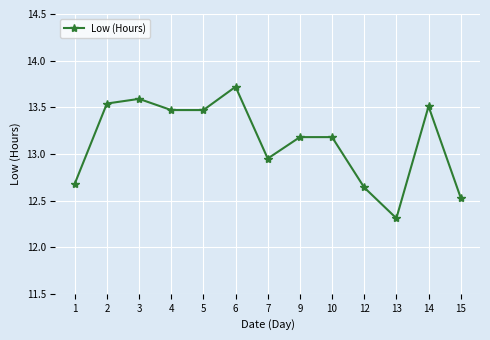

What is the difference between the maximum and second lowest values?

1.2